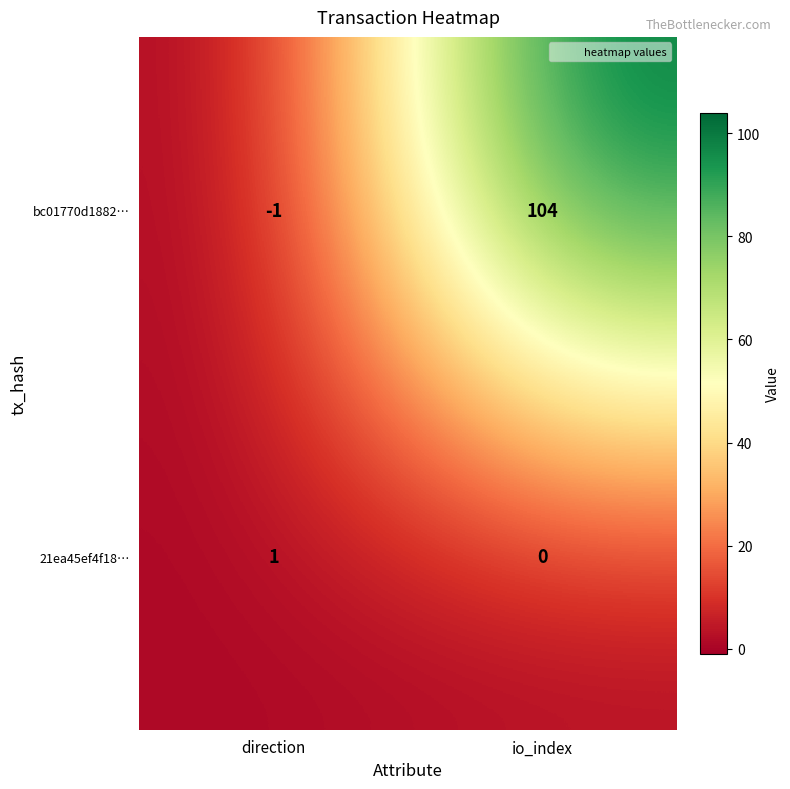

Reading left to right, list all the values displayed in this chart.

bc01770d1882…: -1	104
21ea45ef4f18…: 1	0